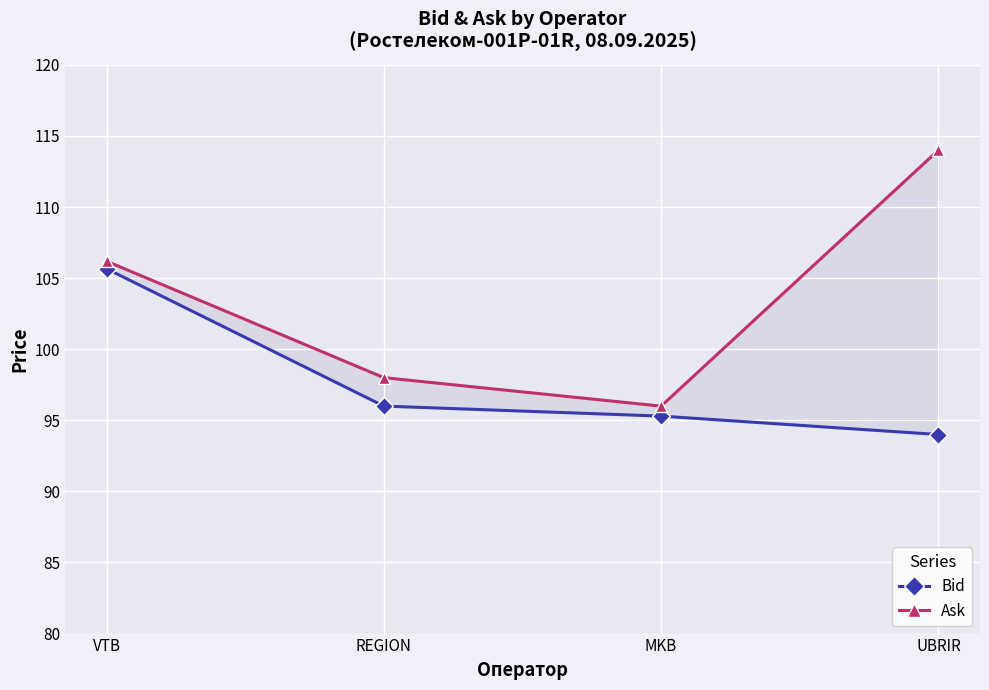

How many data points in Bid are less than 96?

2